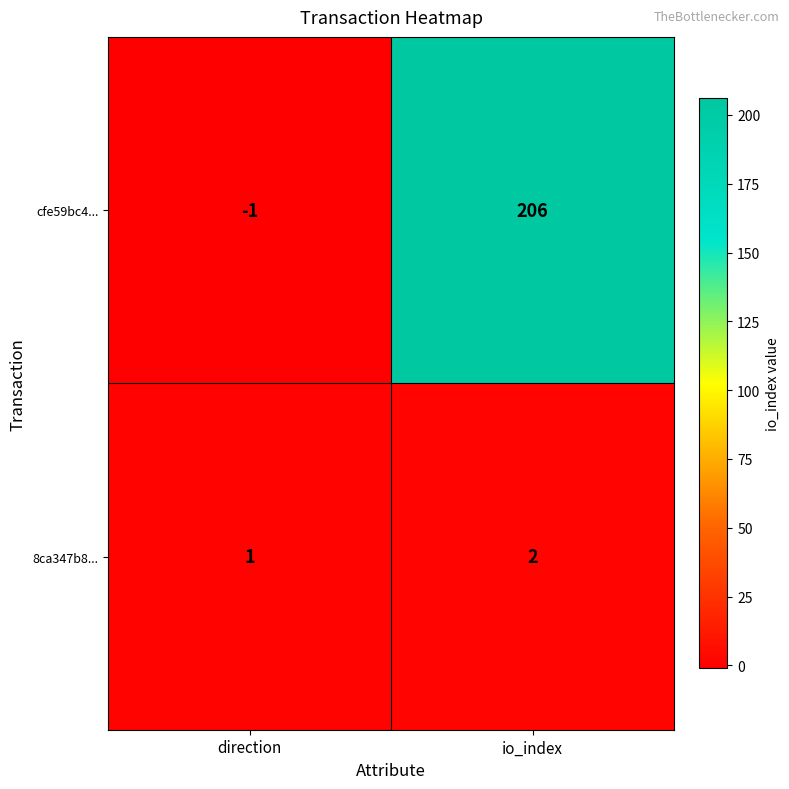

How many values in cfe59bc4... are above zero?

1